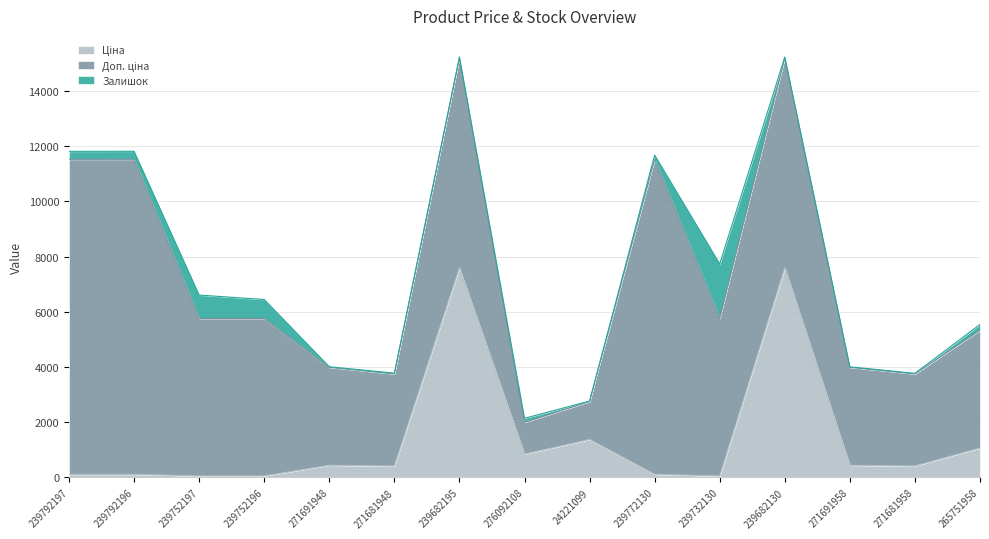

At 271681958, list the series in order from smallest to largest.

Залишок, Ціна, Доп. ціна